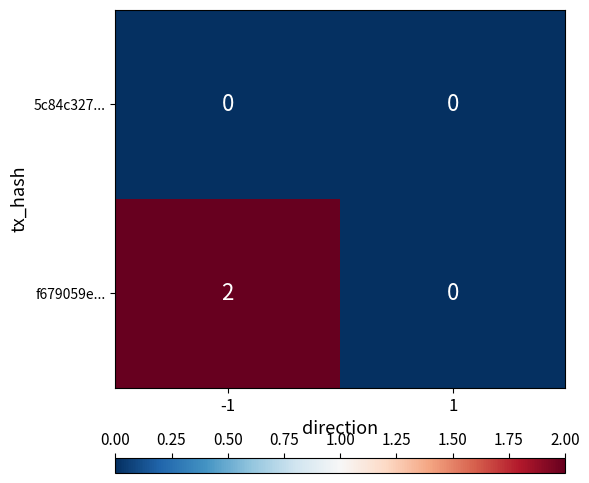

Rank the series by their maximum value, from lowest to highest.

5c84c327..., f679059e...